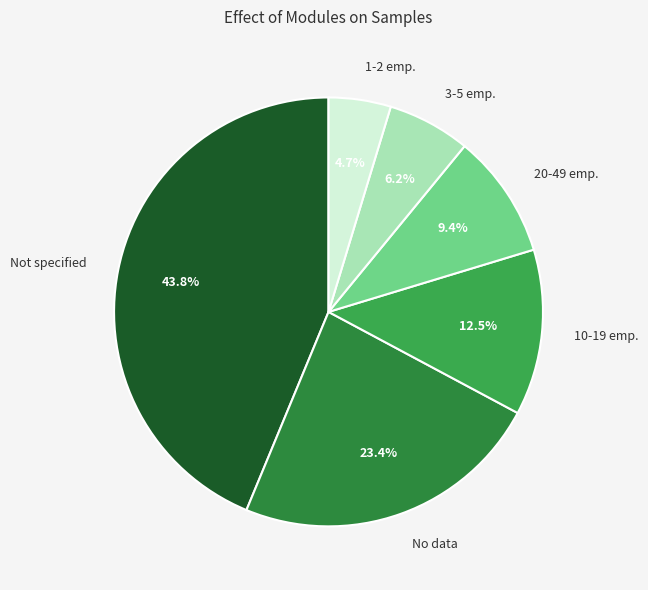

Is there a majority slice in this chart?

No